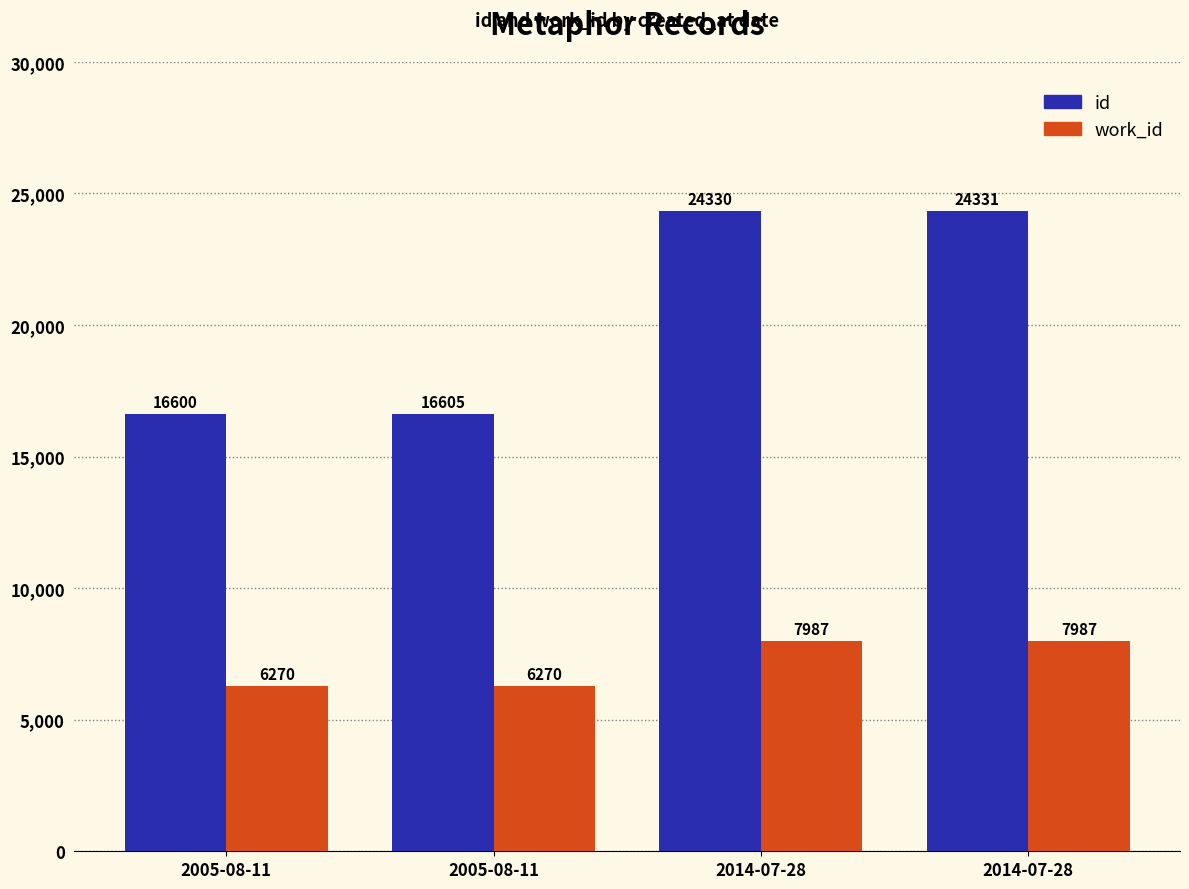

Count the number of categories in the chart.

4